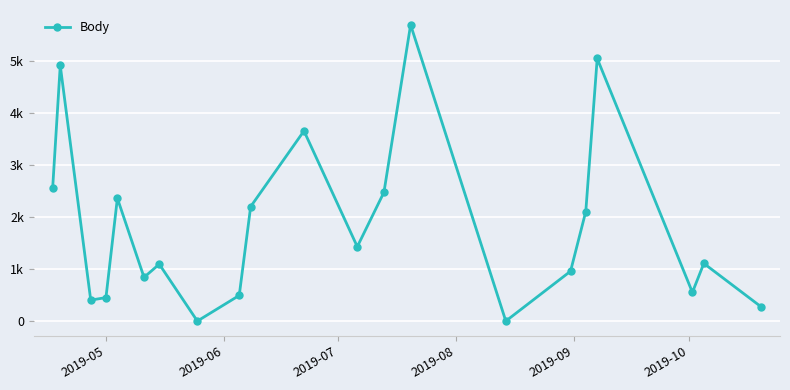

Does the chart have visible grid lines?

Yes